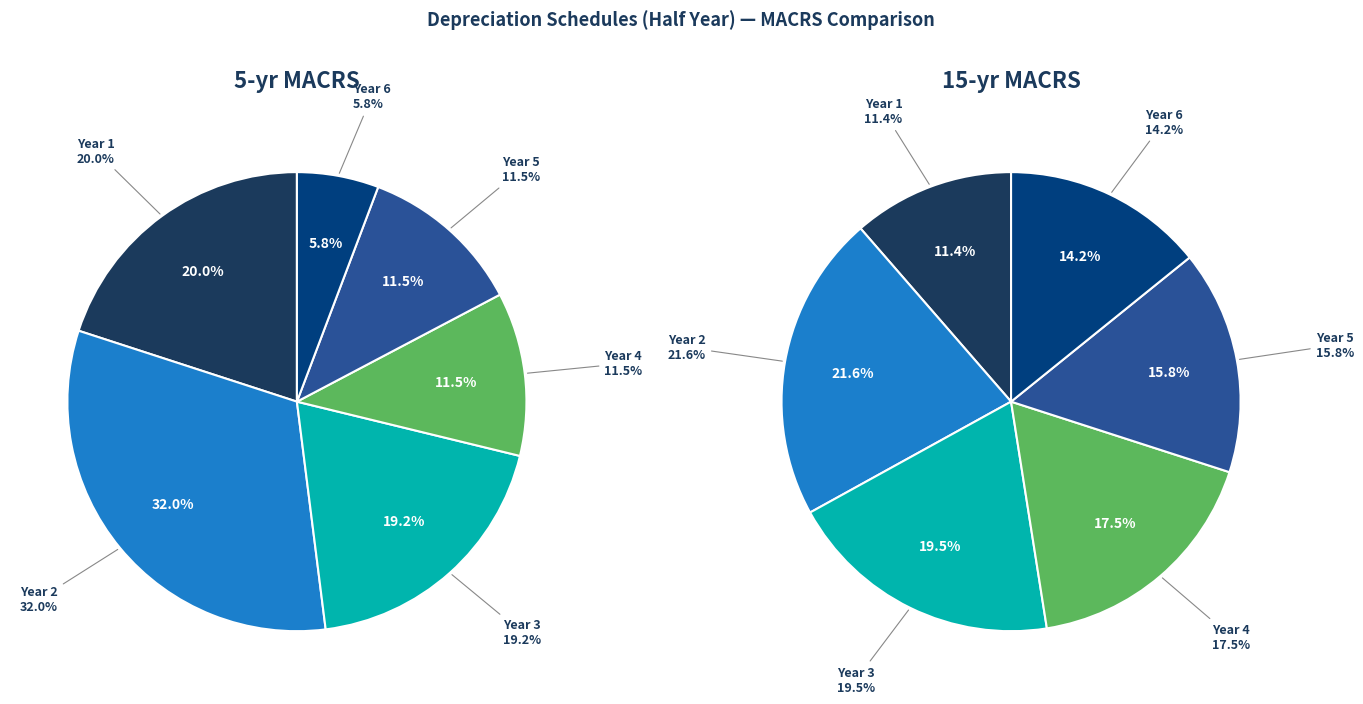

To the nearest percent, what is the difference between the largest and smallest slice percentages?

26%